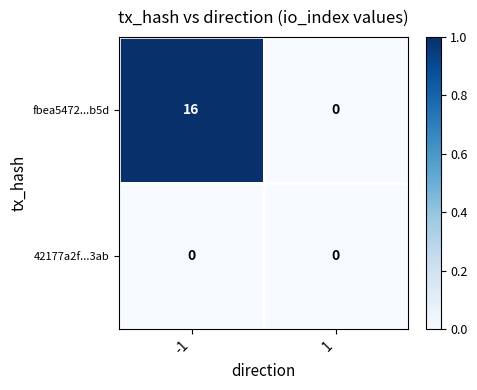

How many series are shown in this chart?

2